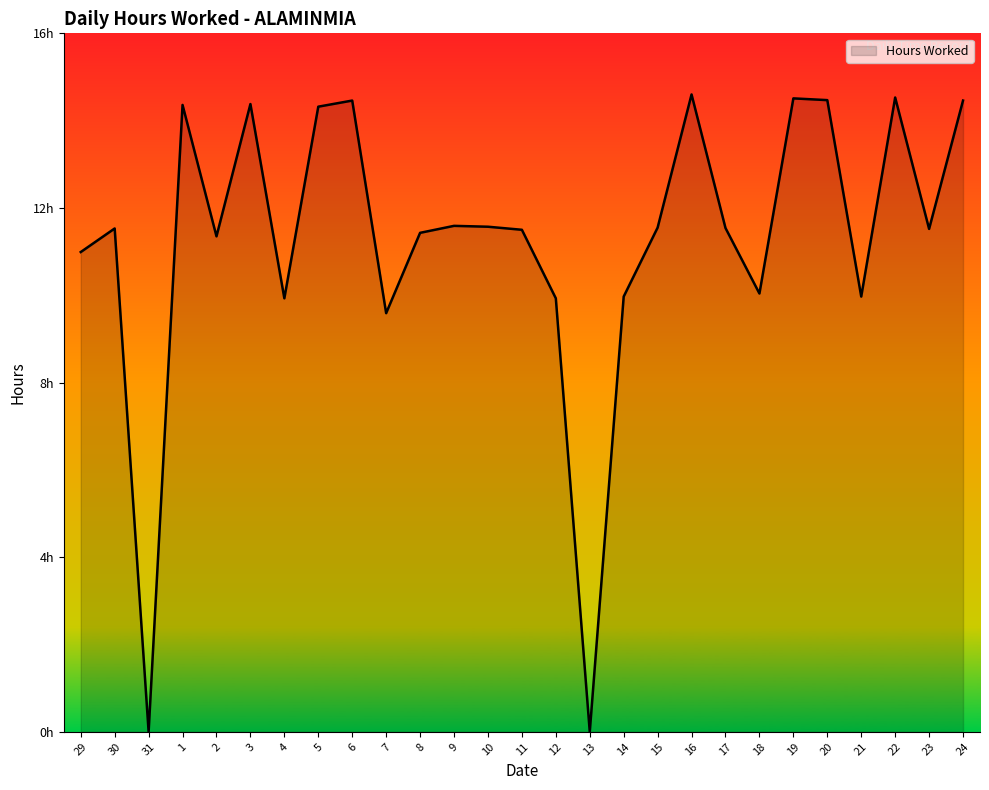

Where does the data first go above 11?

30